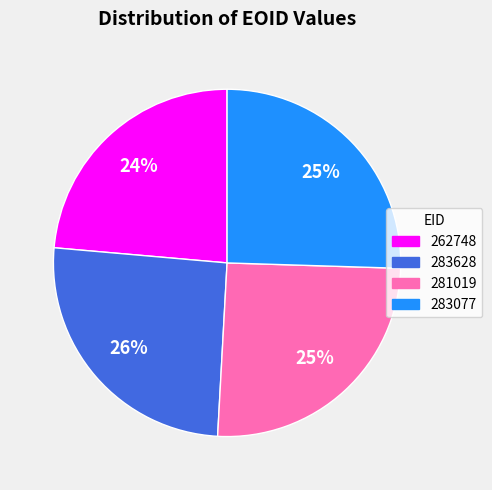

To the nearest percent, what percentage of the pie is 283628?

26%